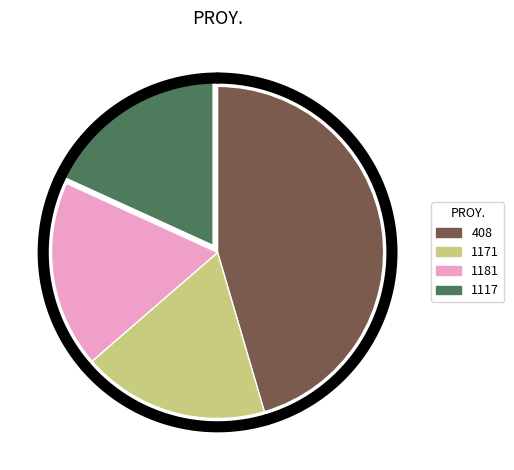

Which slice is the smallest?

1171